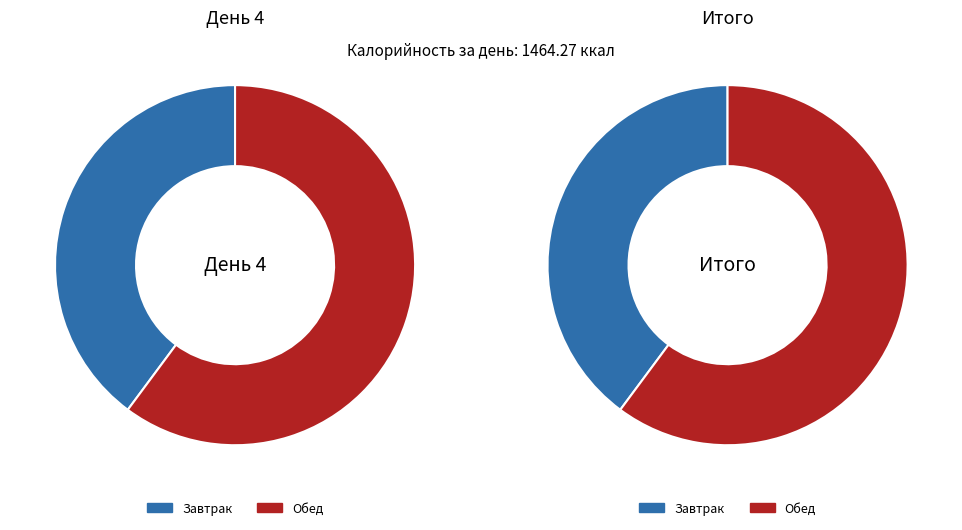

Which slice represents more than half of the pie?

Обед